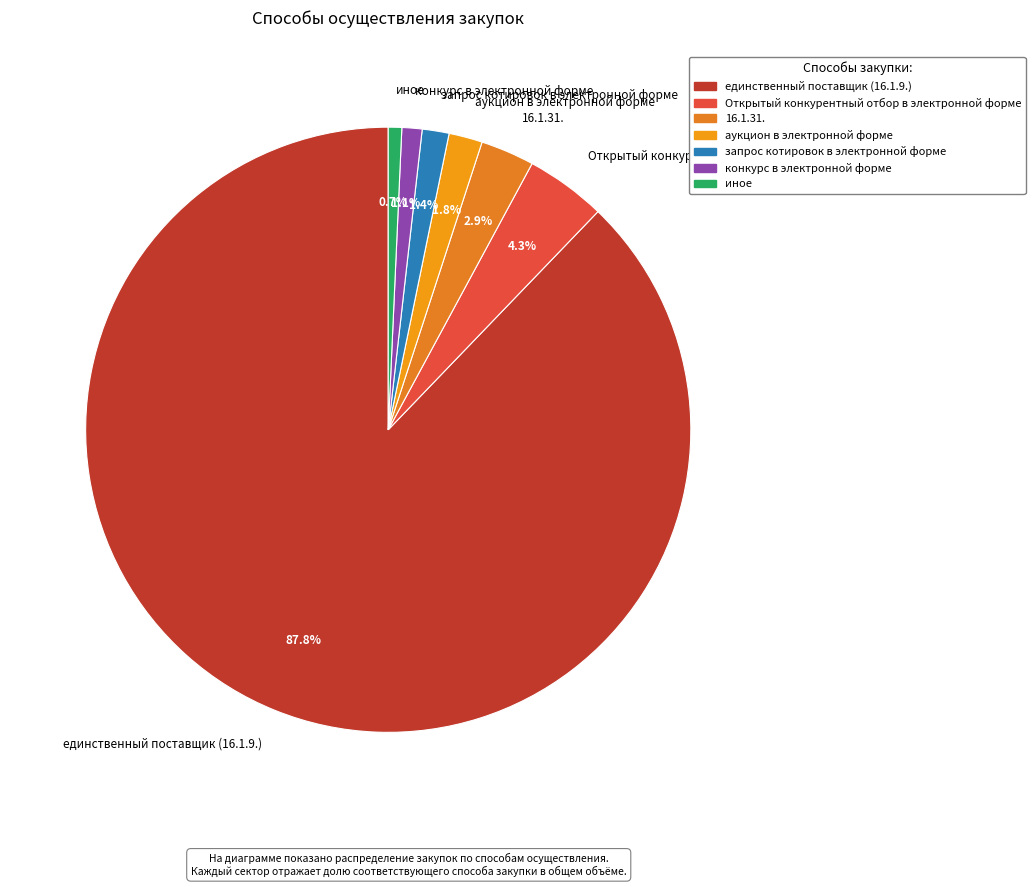

Which slice is the largest?

единственный поставщик (16.1.9.)